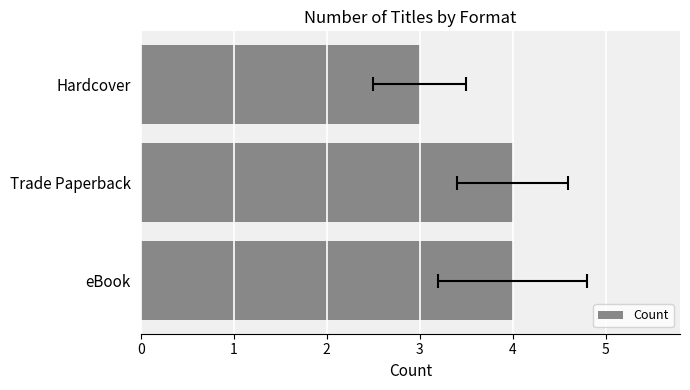

How many series are shown in this chart?

1